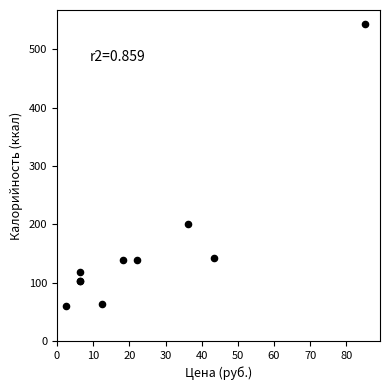

What Y value in the scatter plot is closest to 301?

201.0